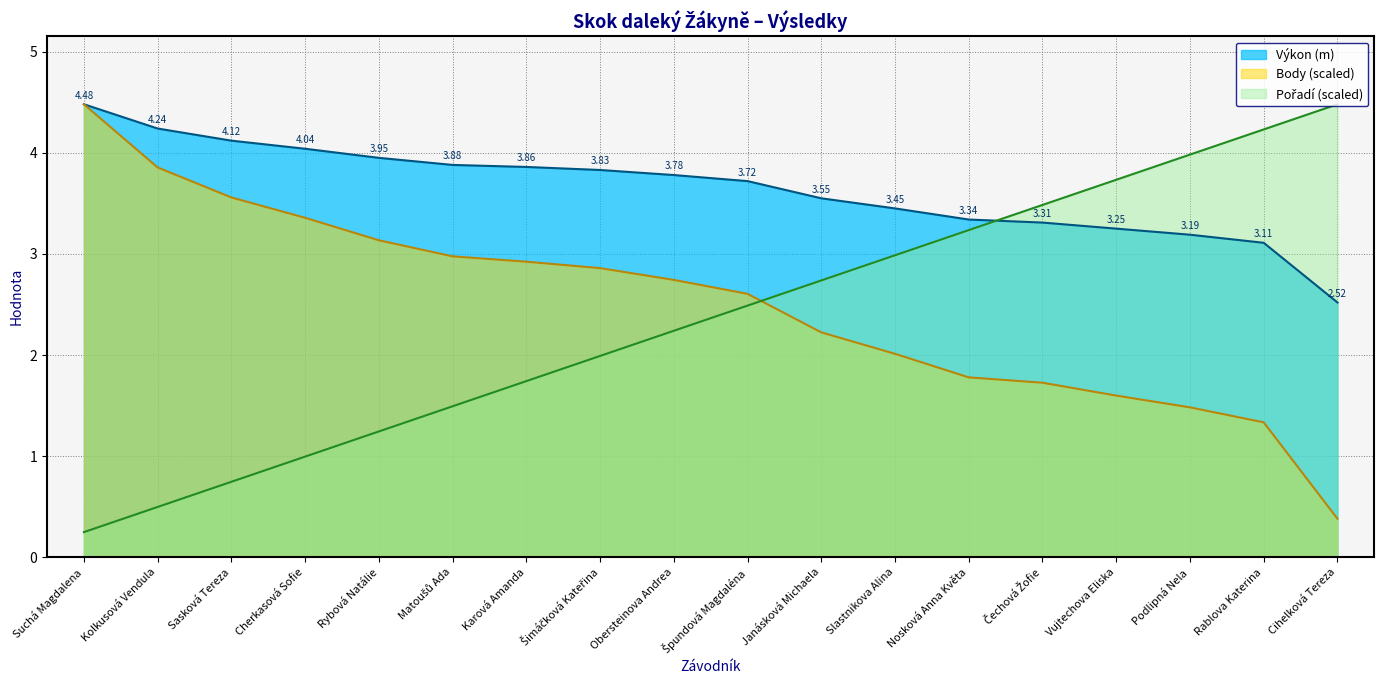

What is the difference between the maximum and minimum values in the Výkon (m) series?

2.0